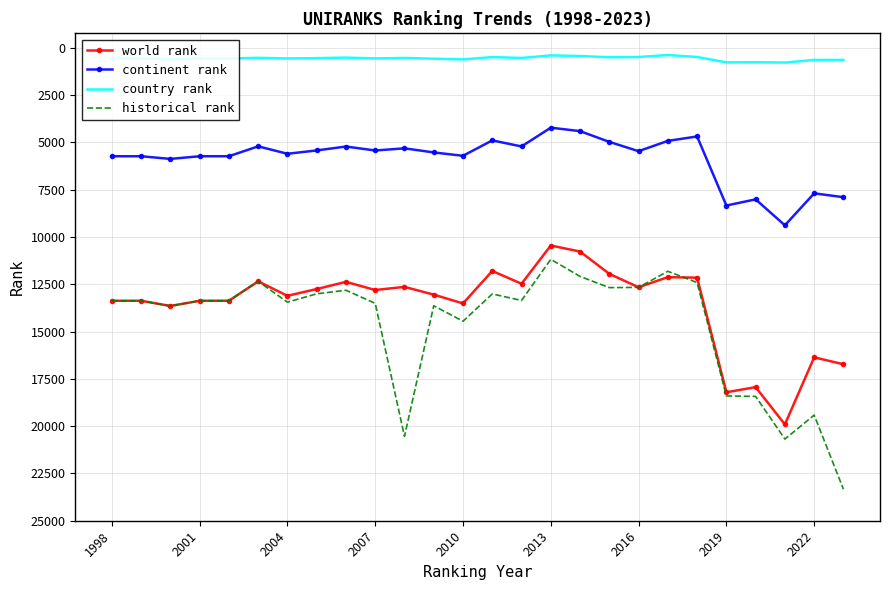

True or false: historical rank and country rank intersect in this chart.

False